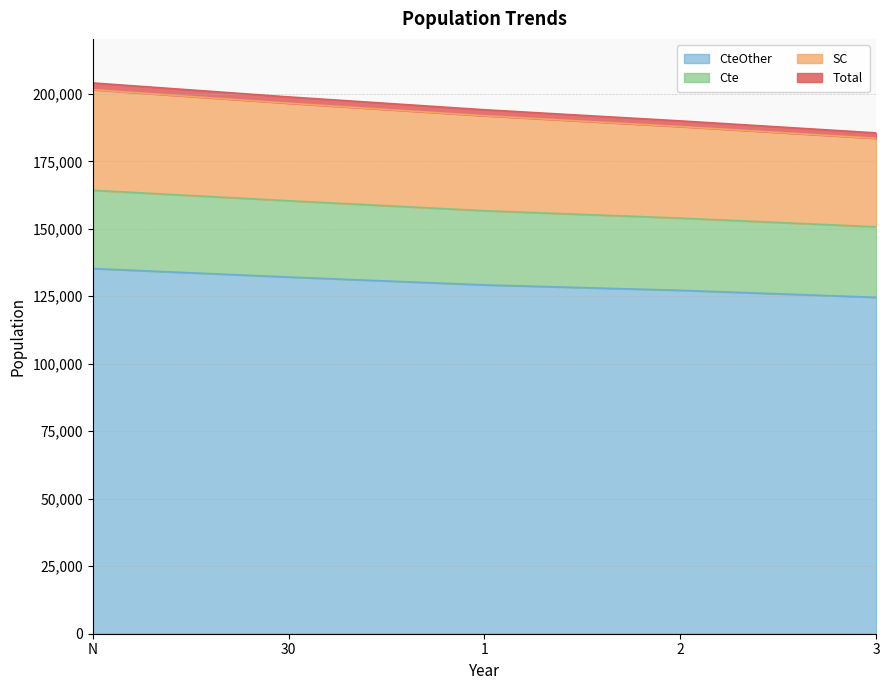

Does the chart display data point markers on the line(s)?

No